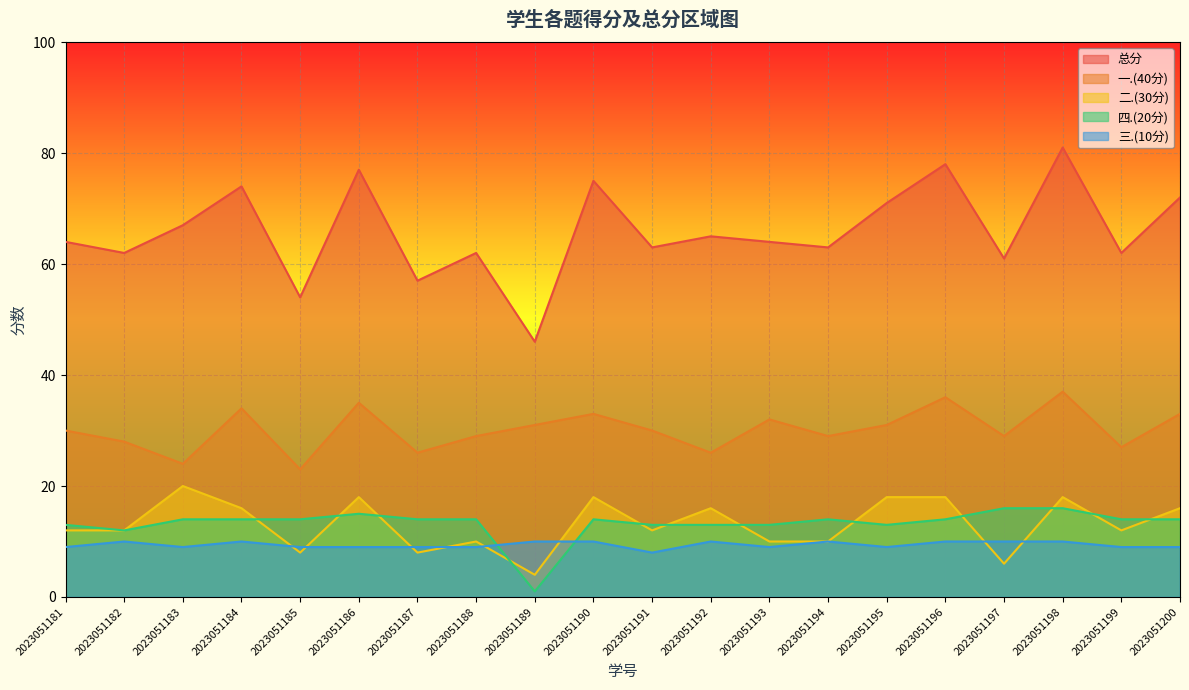

Where is 四.(20分) nearest to the value 8?

2023051182